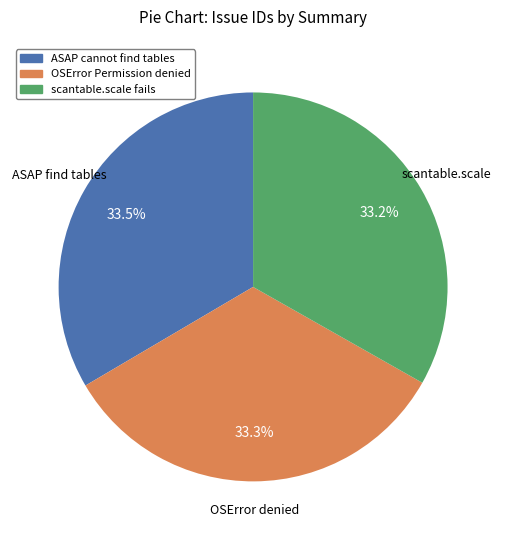

What is the ratio of the value at ASAP cannot find tables to the value at OSError Permission denied?

1.0